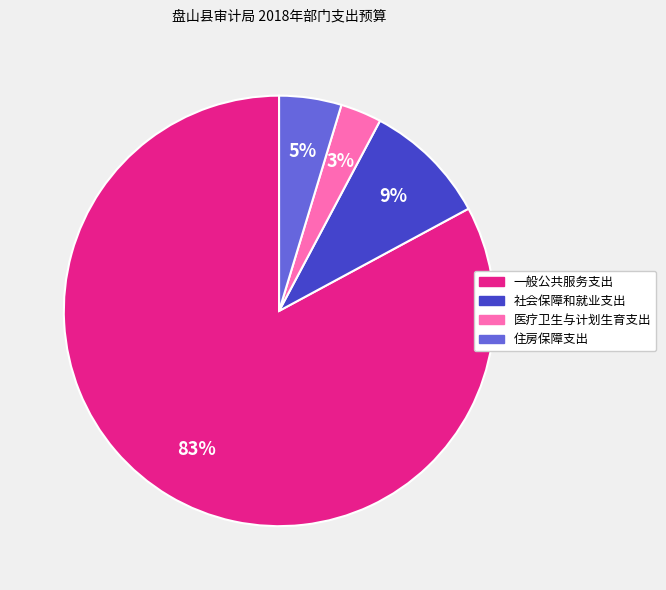

Does any single category account for the majority?

Yes